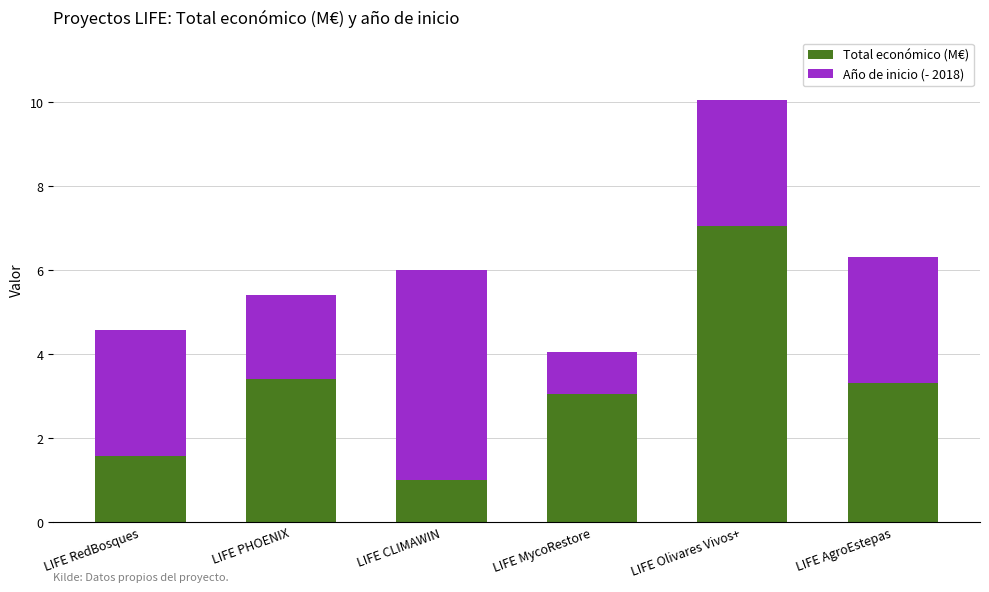

What is the total value across all series at LIFE Olivares Vivos+?

10.0